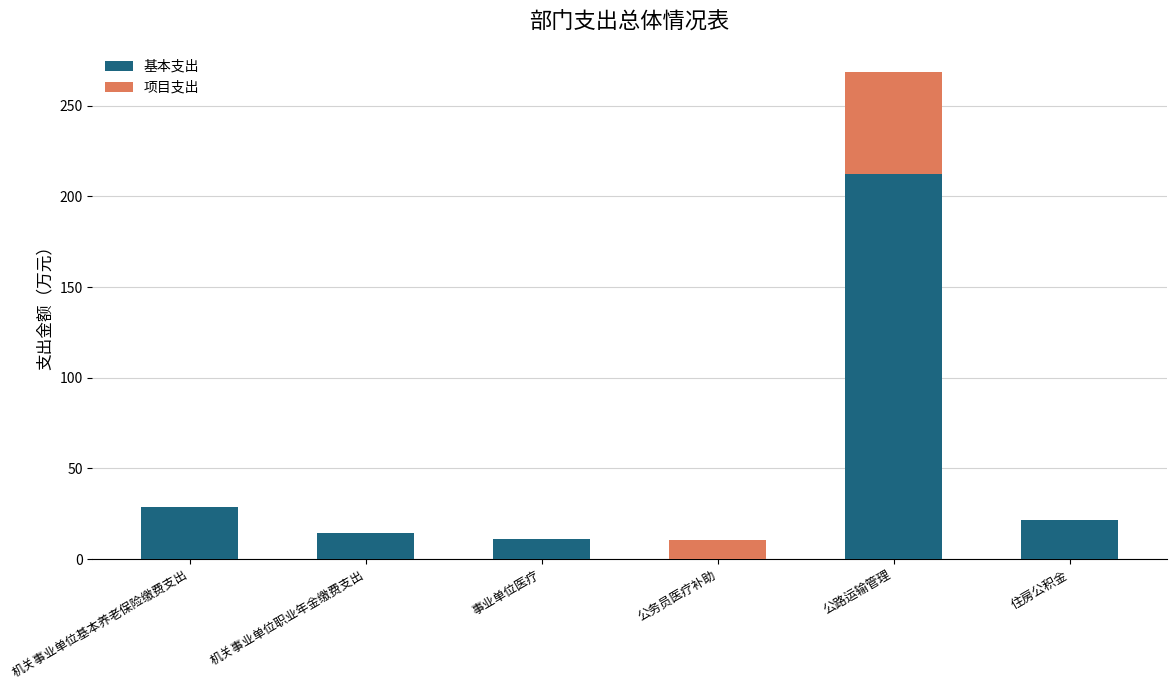

At which category is the sum across all series the highest?

公路运输管理